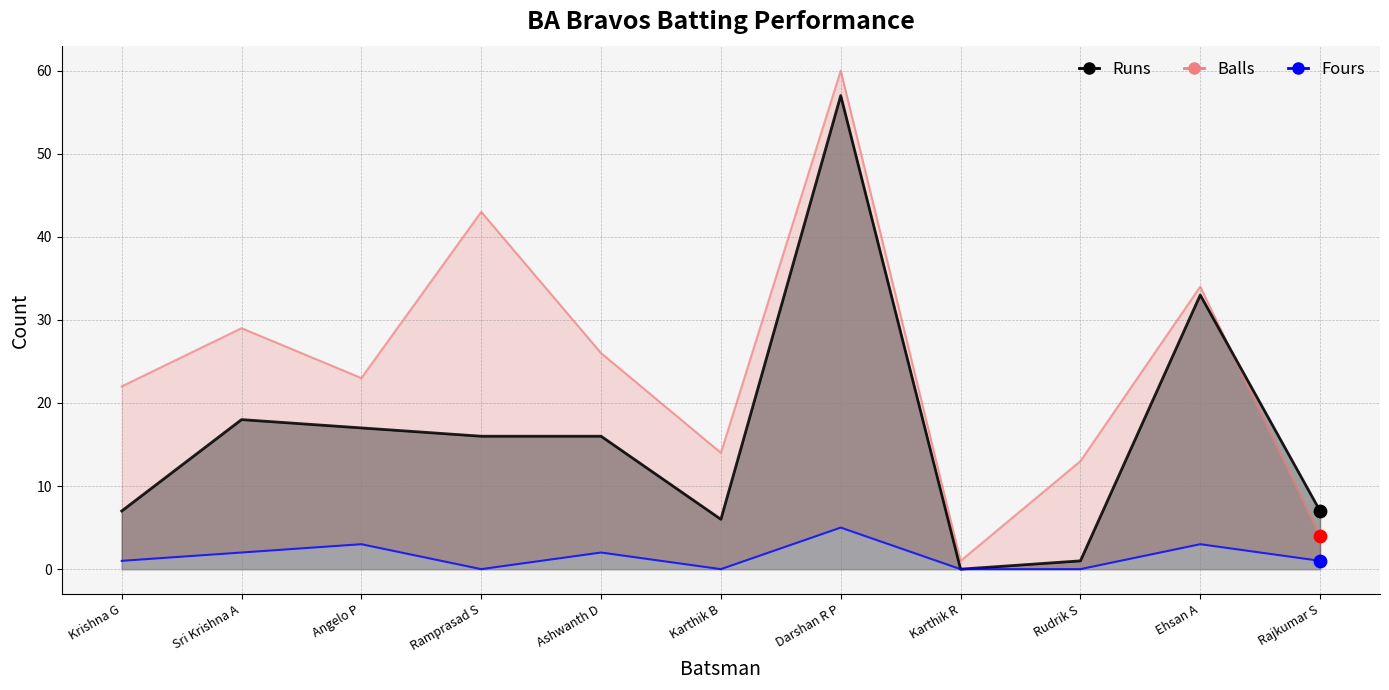

Is the value of Balls at Karthik B greater than the value of Fours at Darshan R P?

Yes